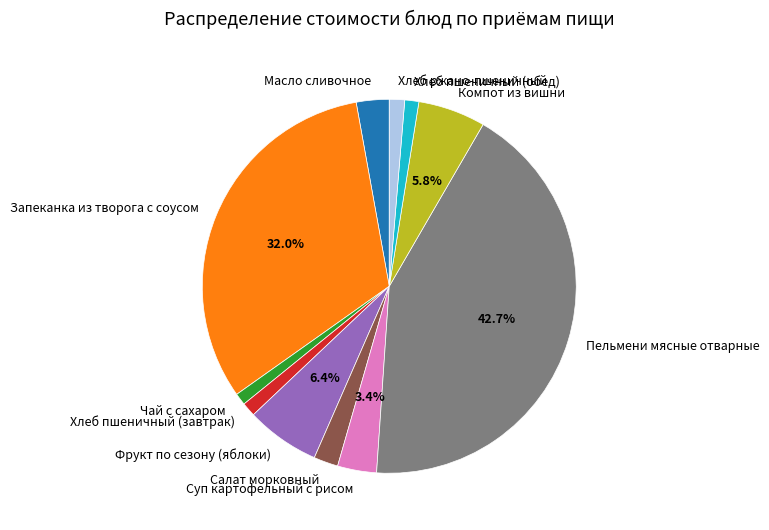

Which has a higher value, Суп картофельный с рисом or Пельмени мясные отварные?

Пельмени мясные отварные